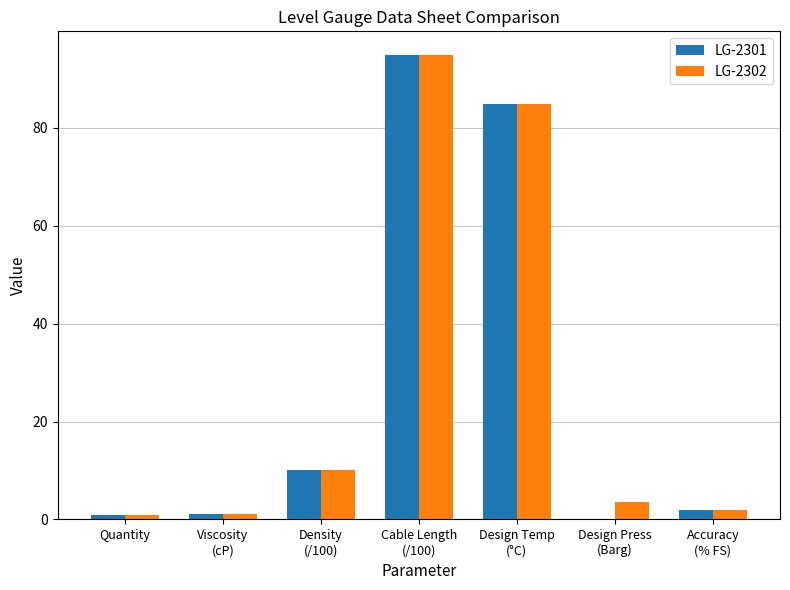

What is the maximum value shown in the chart?

95.0